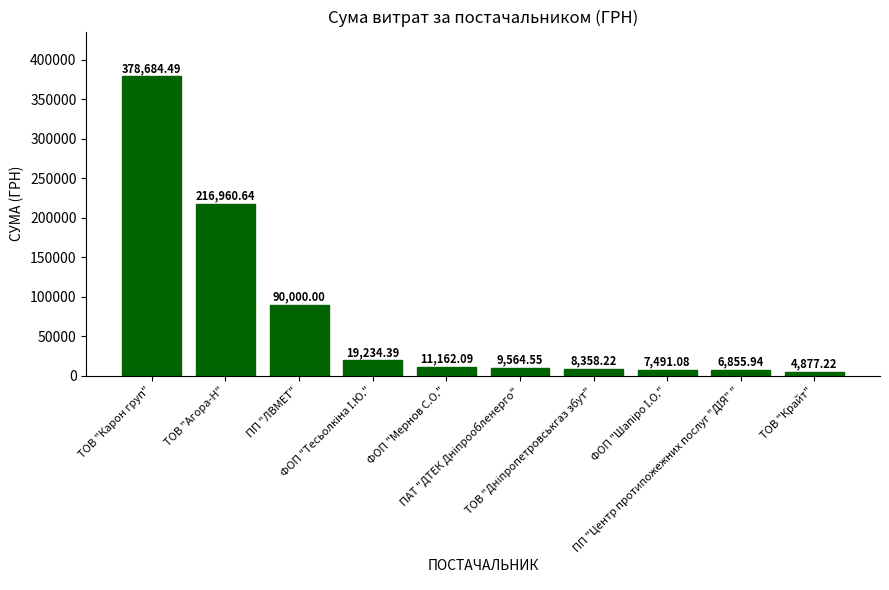

What value does the data have at ТОВ "Крайт"?

4877.2